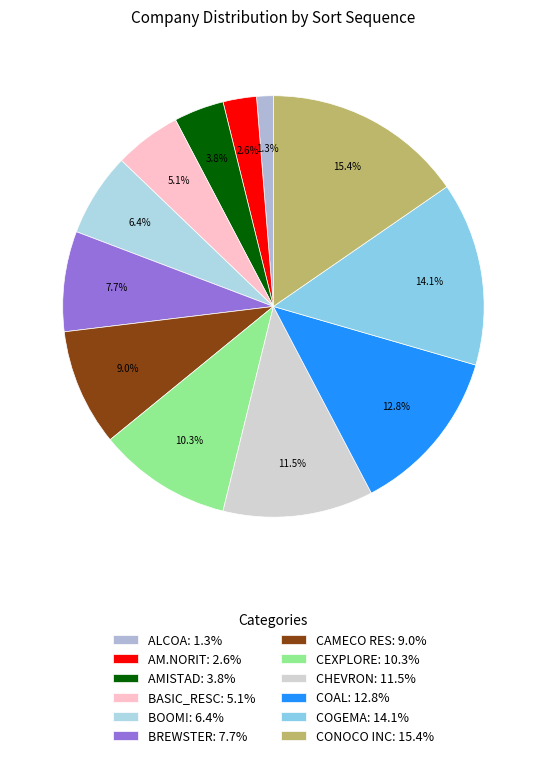

To the nearest percent, what portion does AM.NORIT represent?

3%